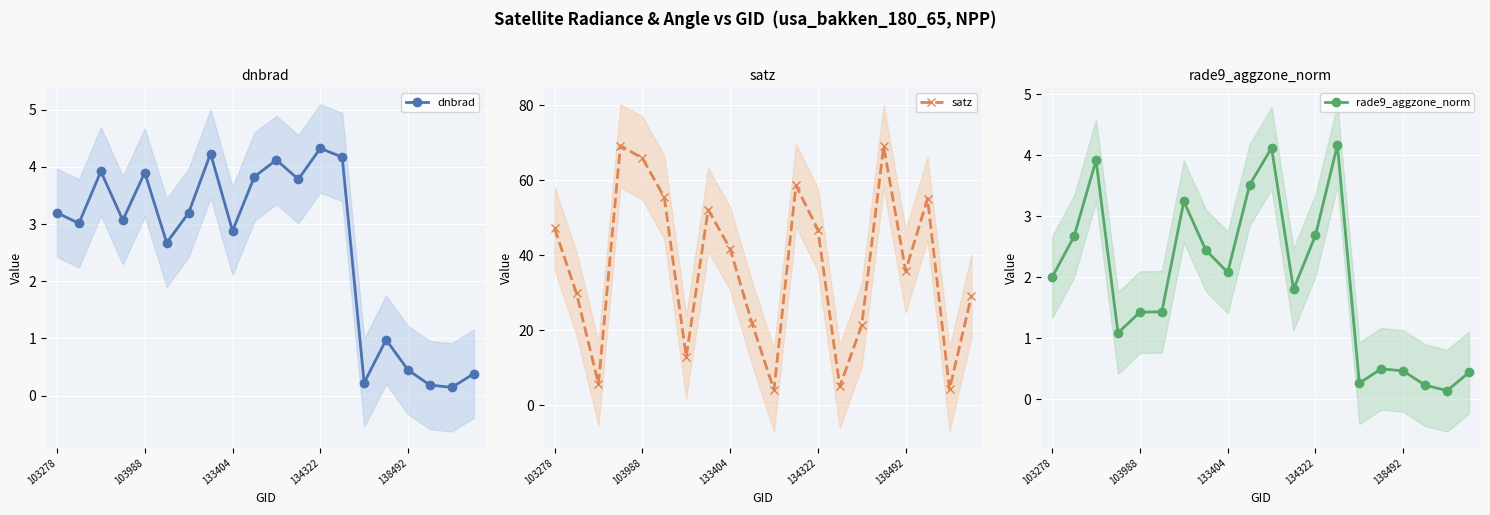

Which series has the largest total across all categories?

satz